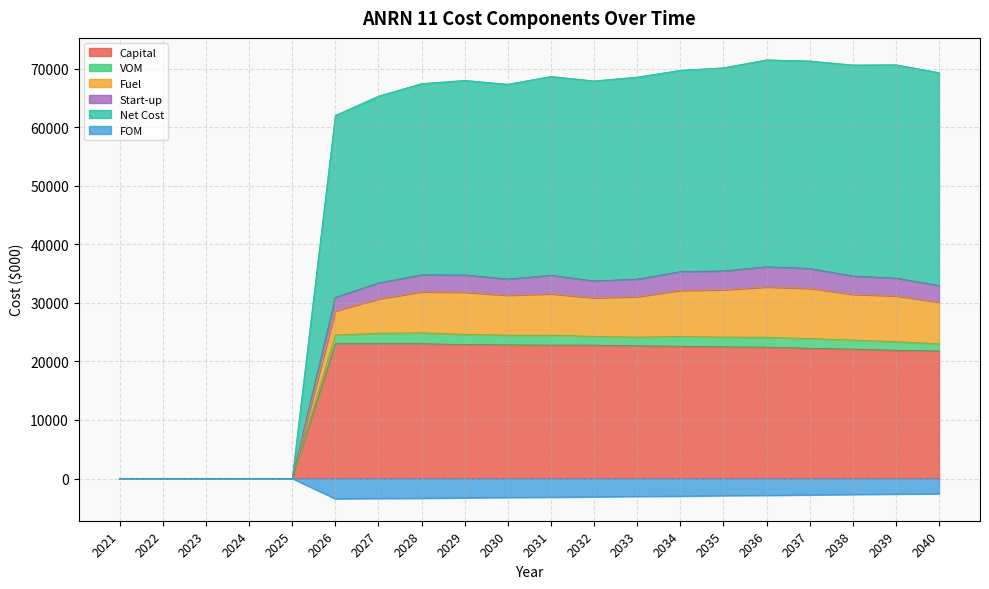

How many data points in Capital are less than 22482?

10